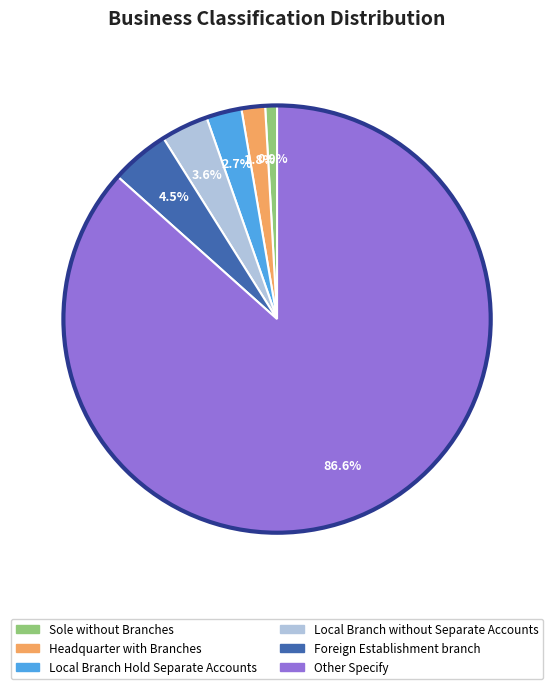

What portion of the pie excludes Local Branch without Separate Accounts?

96.4%